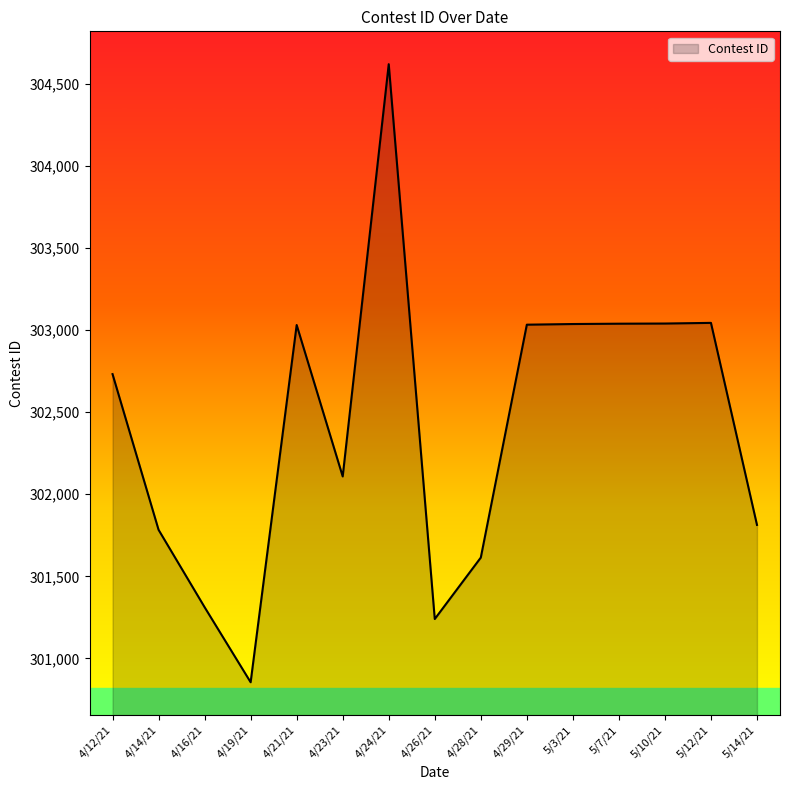

What is the ratio of the value at 4/26/21 to the value at 4/12/21?

1.0